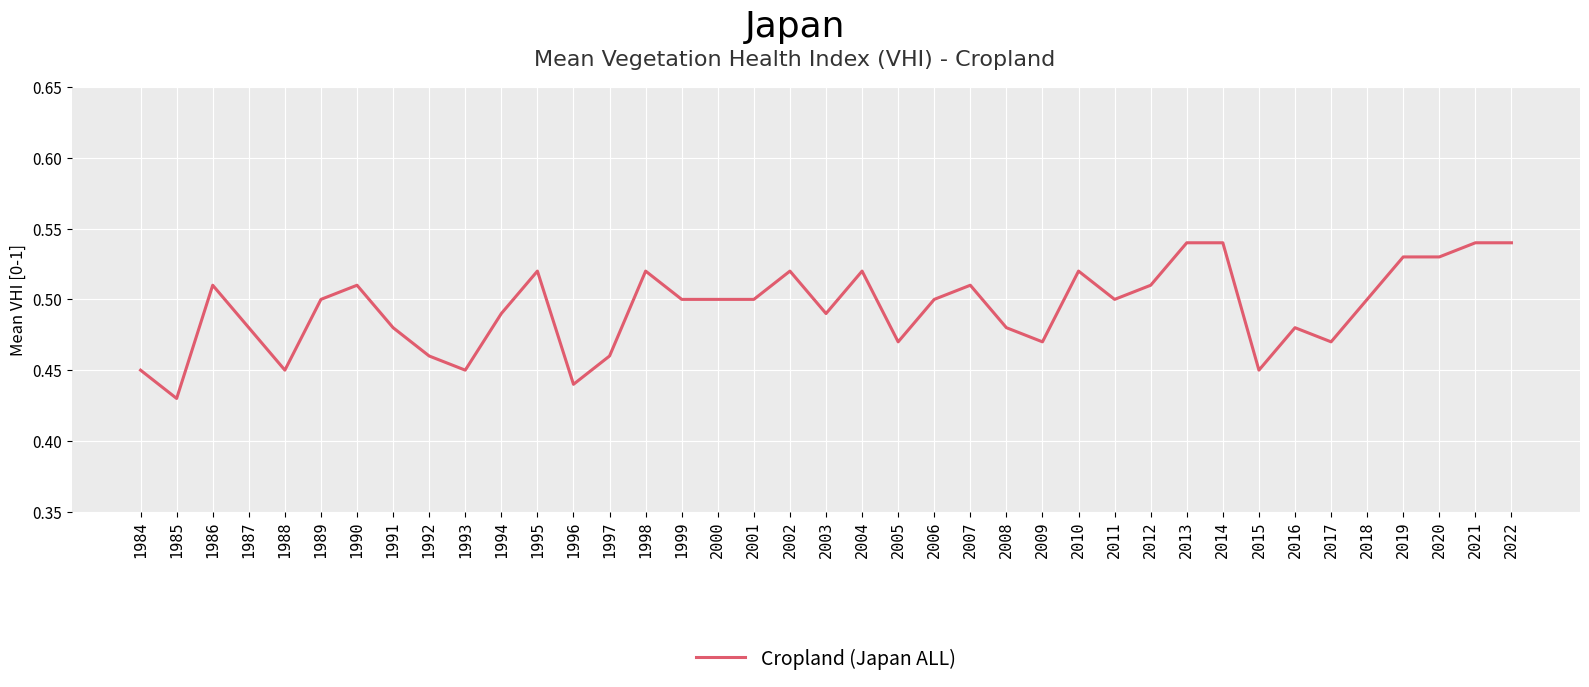

At which label is the value closest to 0?

1985